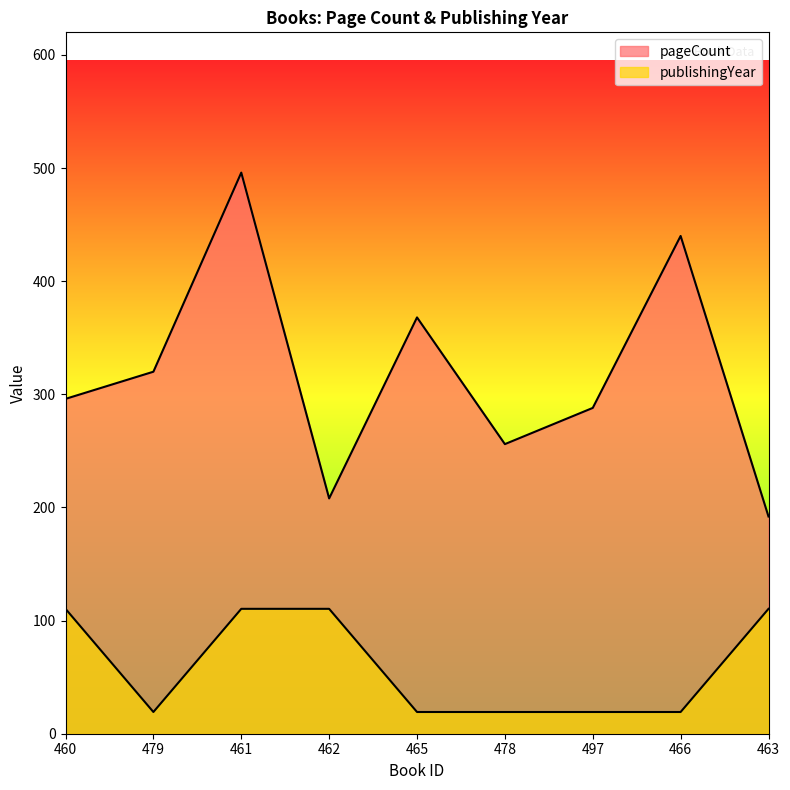

What position from the left is 465?

5